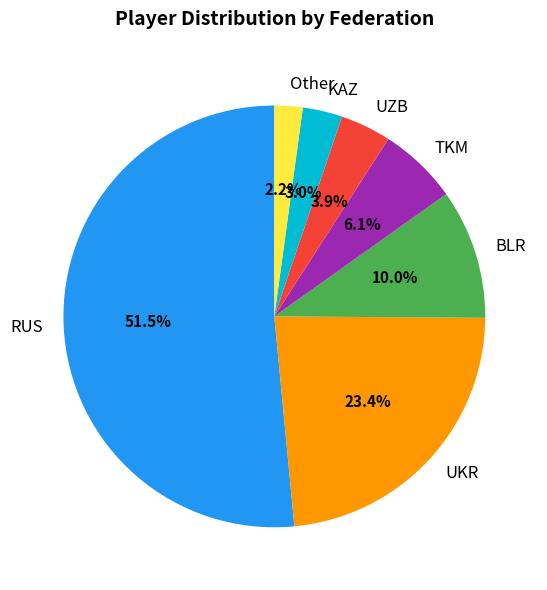

Count the number of slices in the pie.

7